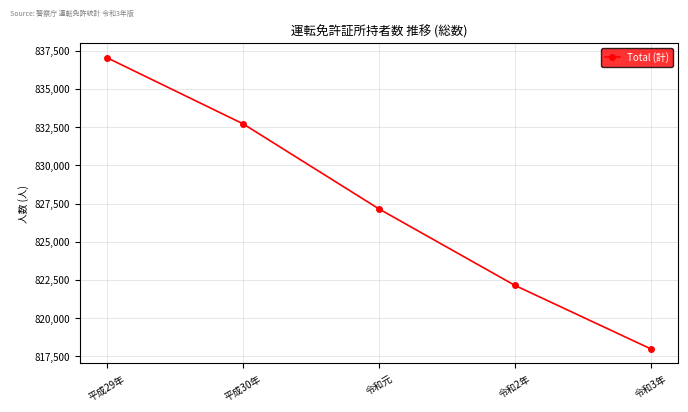

Count the values in the range 822139 to 832716.

3